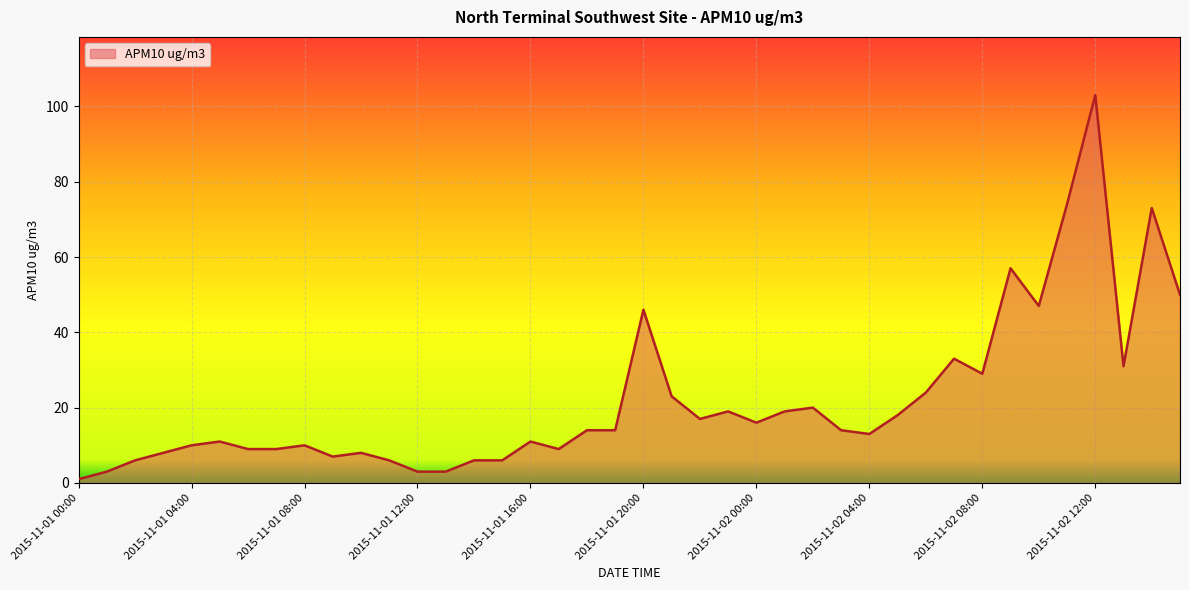

What is the maximum value shown in the chart?

103